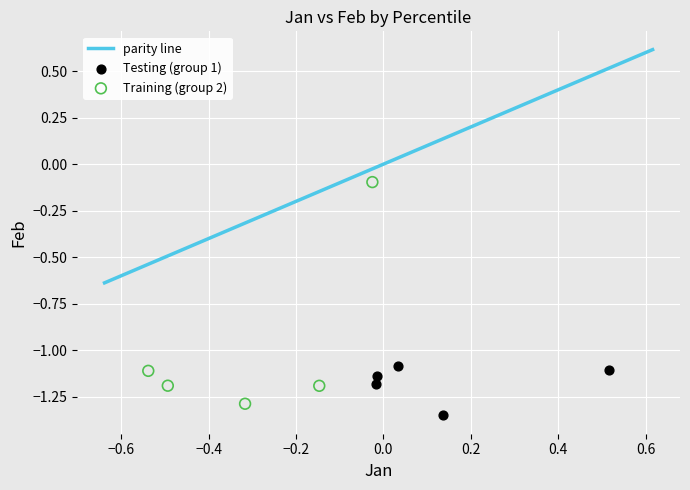

Which series has the widest spread of Y values?

Training (group 2)